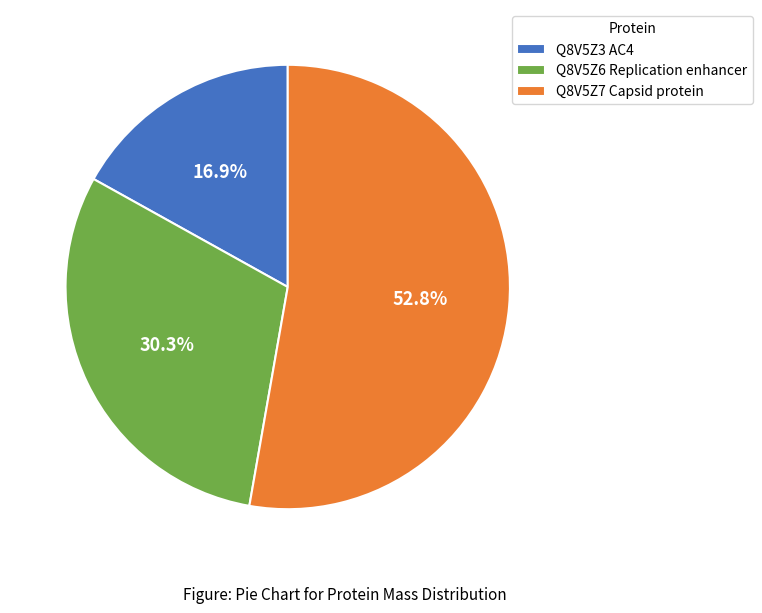

How many segments does this pie chart have?

3